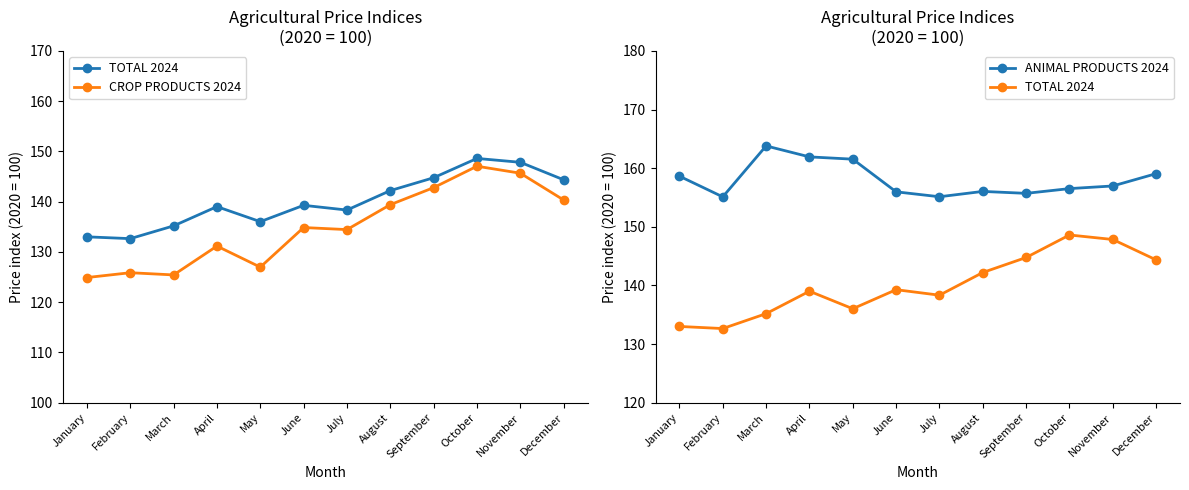

What are all the series names shown in the legend?

TOTAL 2024, CROP PRODUCTS 2024, ANIMAL PRODUCTS 2024